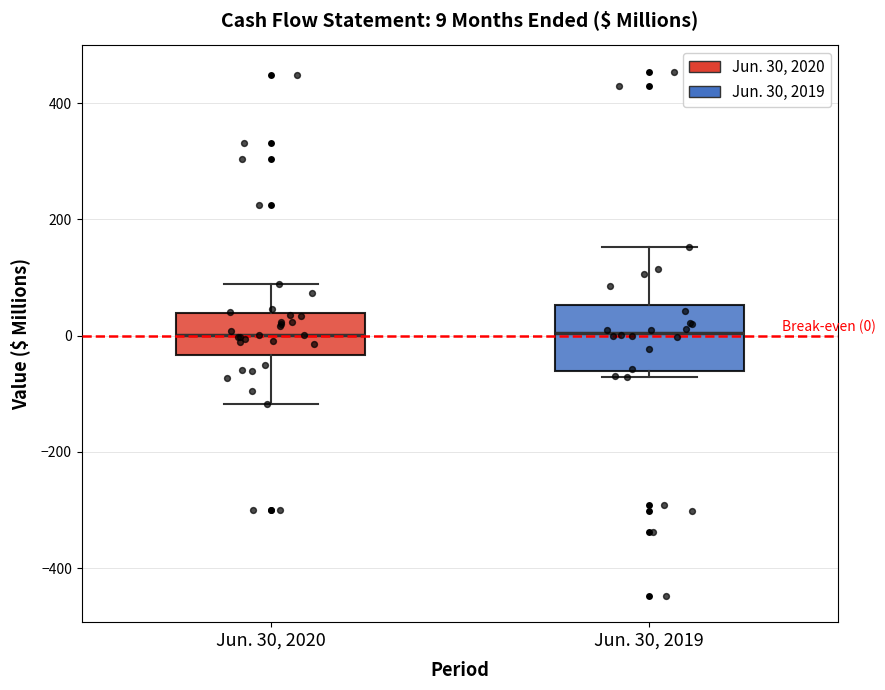

Comparing the boxes themselves (not the whiskers), which one is the tallest?

Jun. 30, 2019